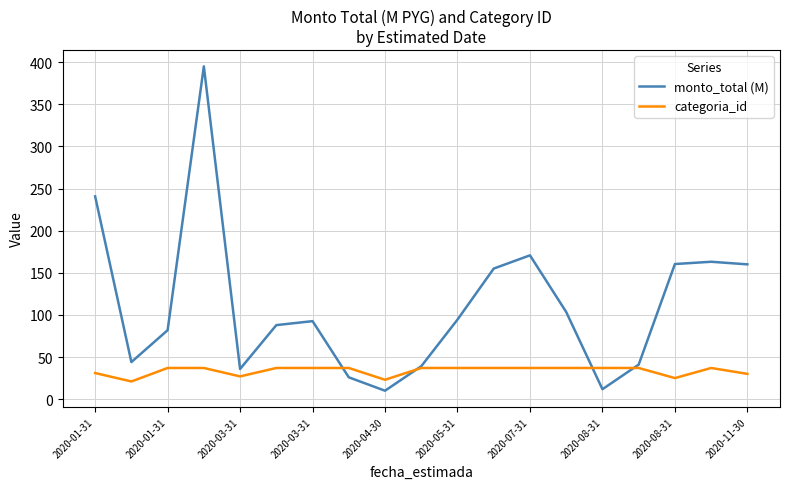

Does the chart display data point markers on the line(s)?

No